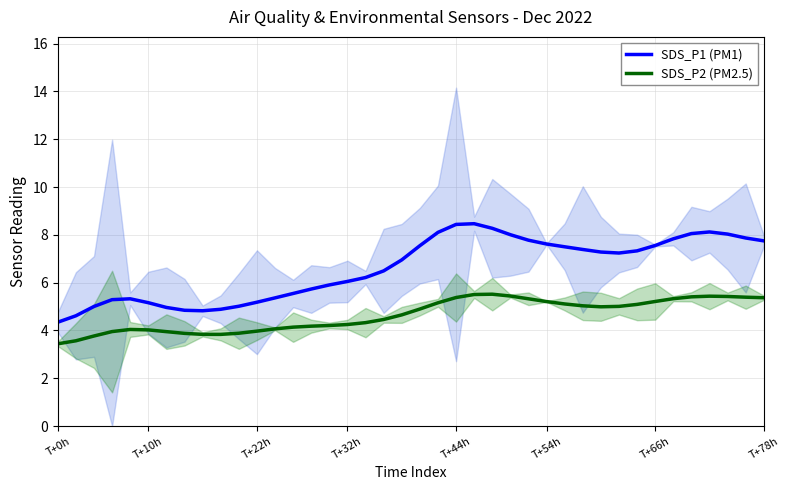

What is the value of the SDS_P1 (PM1) point at the 30th from the left?

7.4